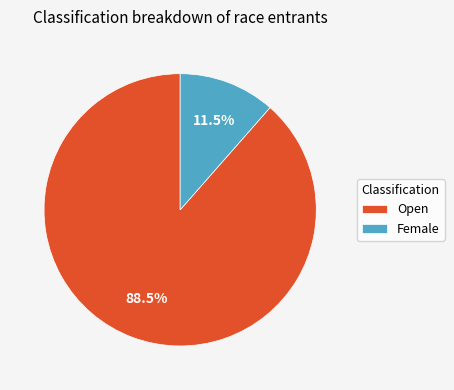

What percentage is NOT represented by Open?

11.5%